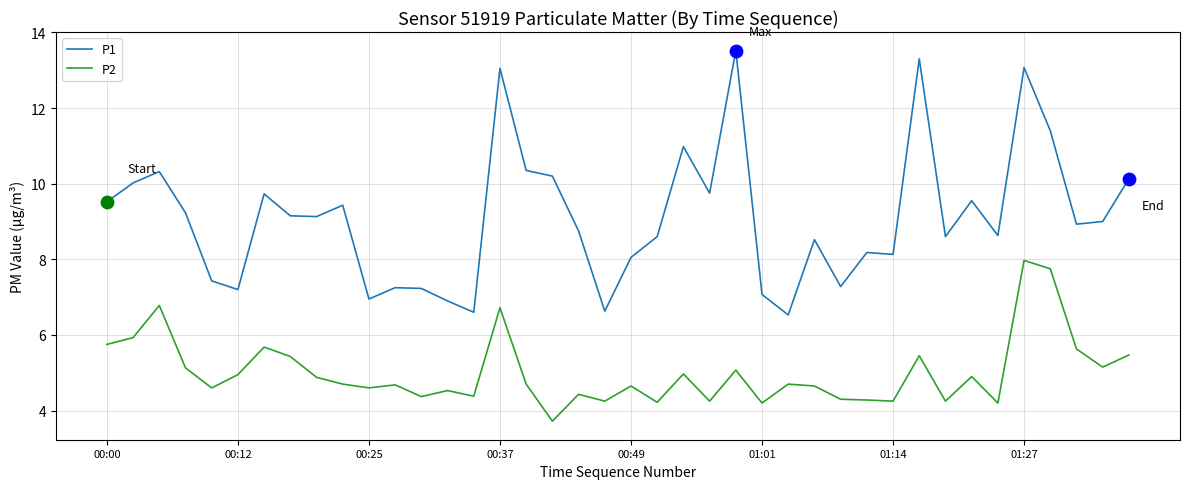

Which series has the widest spread of values?

P1